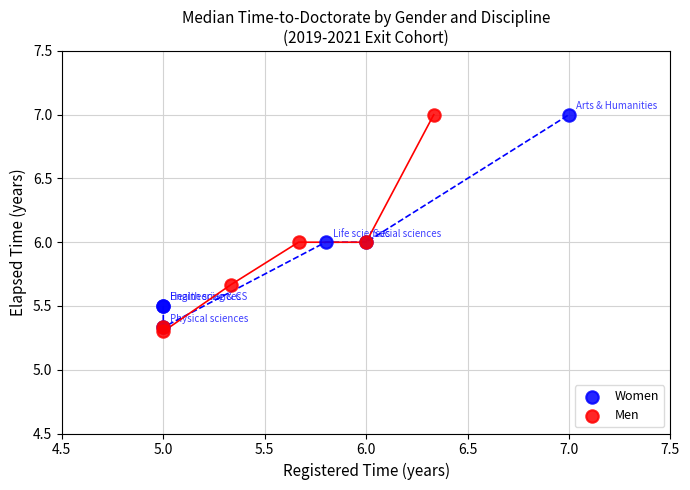

What are all the series names shown in the legend?

Women, Men